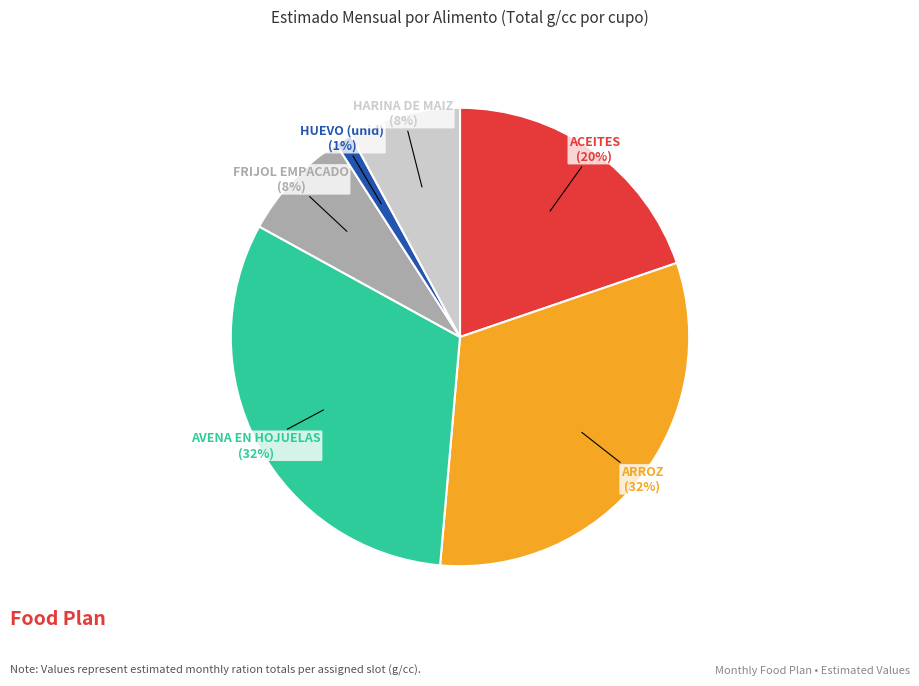

To the nearest percent, what is the average slice percentage?

17%